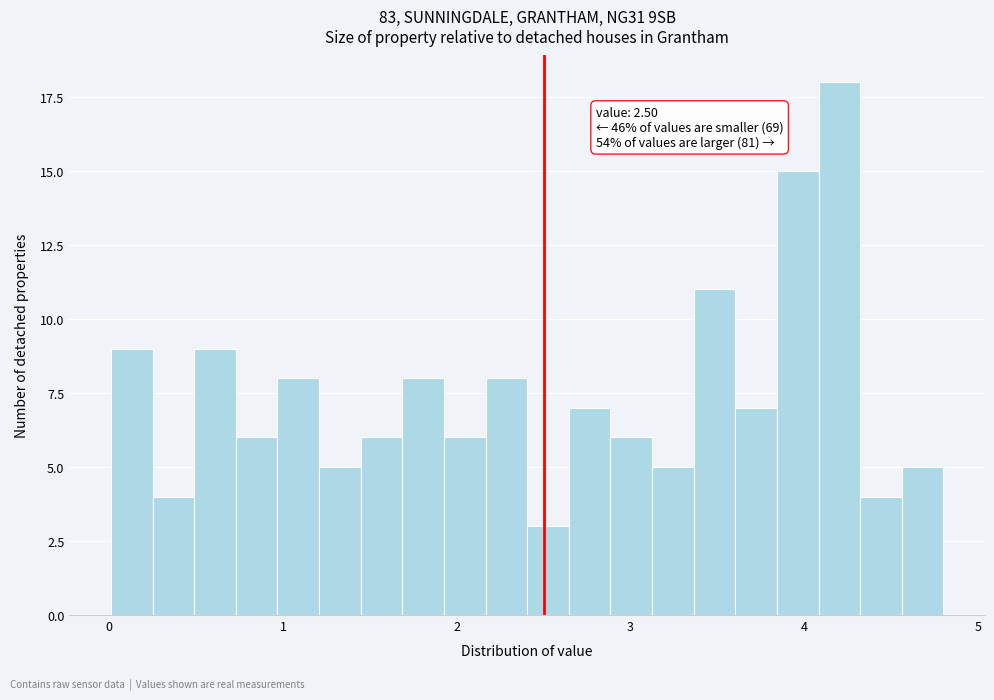

Read against the x-axis, roughly where is the centre of the tallest bar?

4.2